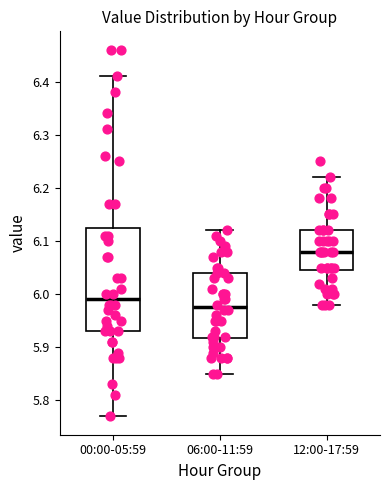

Where is the upper edge of the box for 00:00-05:59 on the y-axis? The values are not printed on the chart, so give them approximately, as read against the axis.

6.13